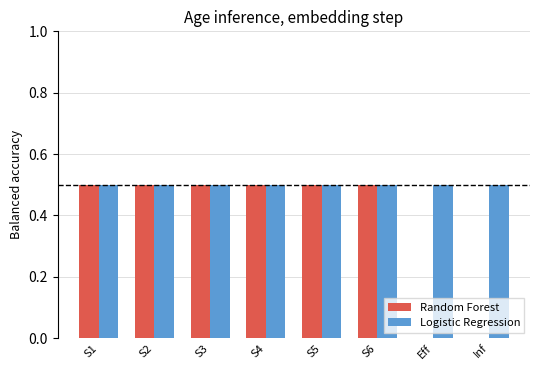

How many series are shown in this chart?

2